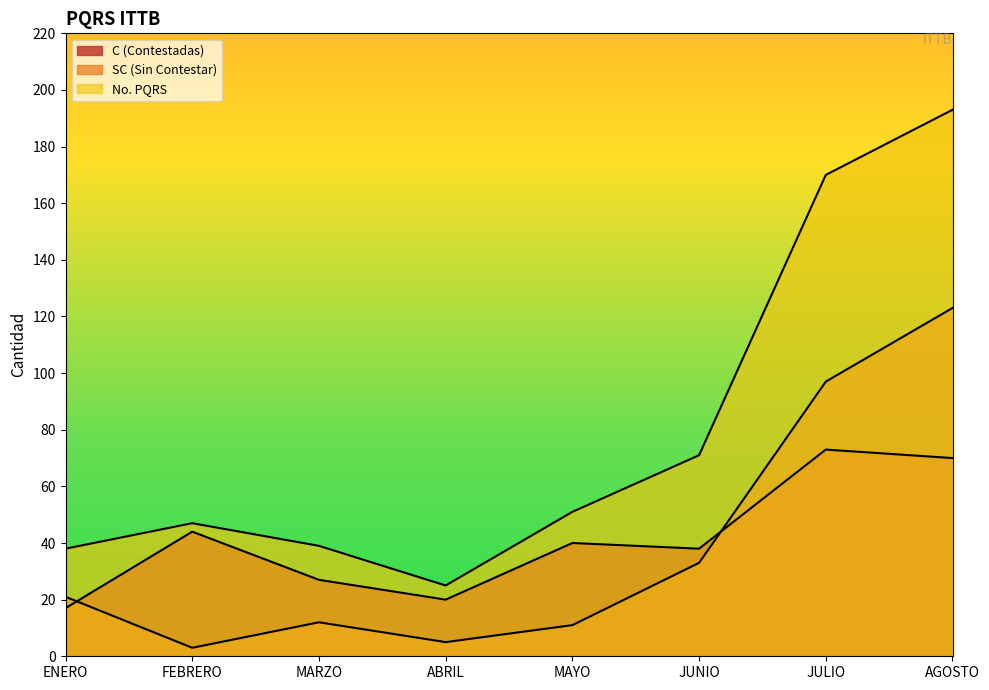

The value of C (Contestadas) at ENERO is 17. True or false?

True